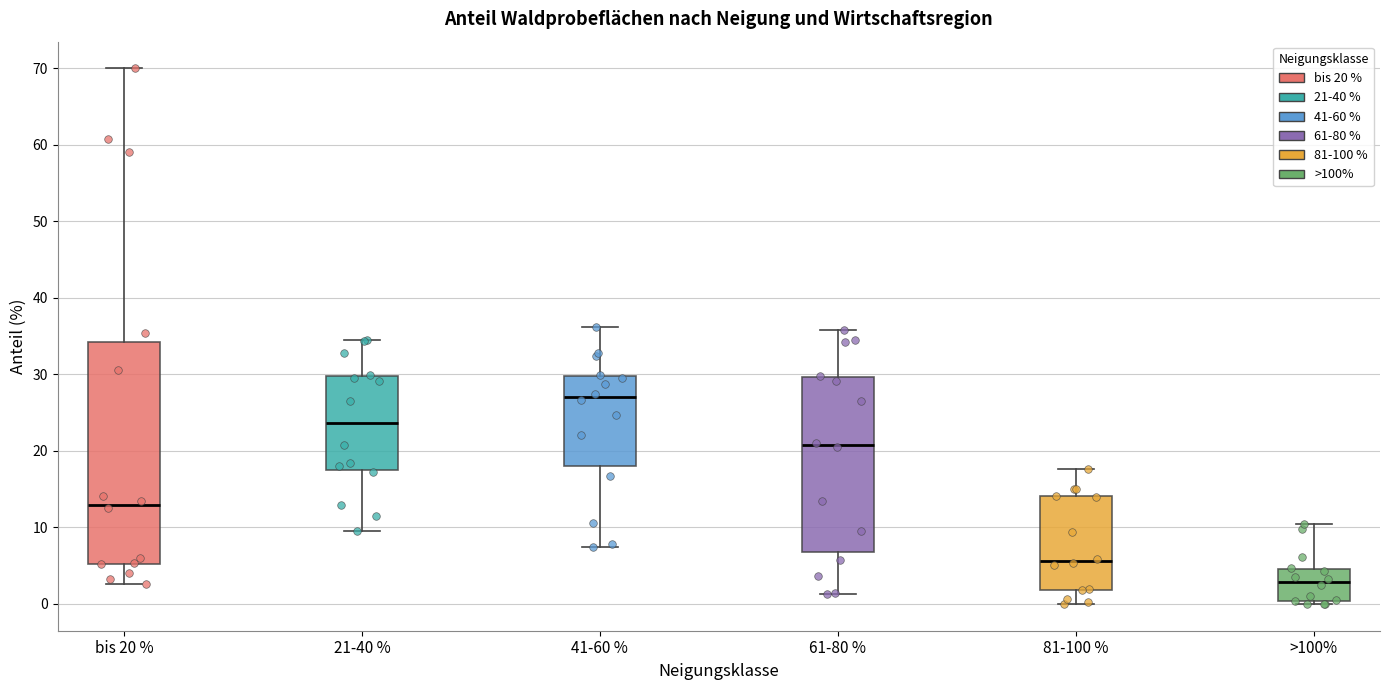

Where does the lower whisker of the box for 41-60 % end on the y-axis? The values are not printed on the chart, so give them approximately, as read against the axis.

7